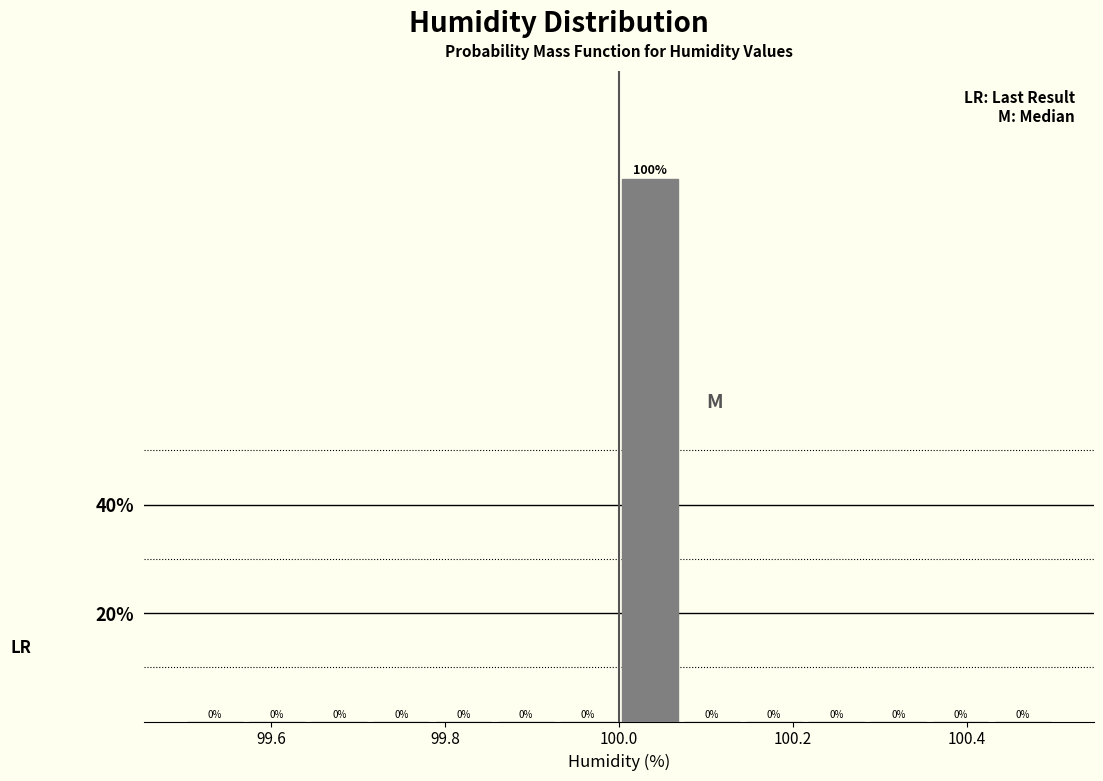

Read against the x-axis, roughly where is the centre of the tallest bar?

100.04